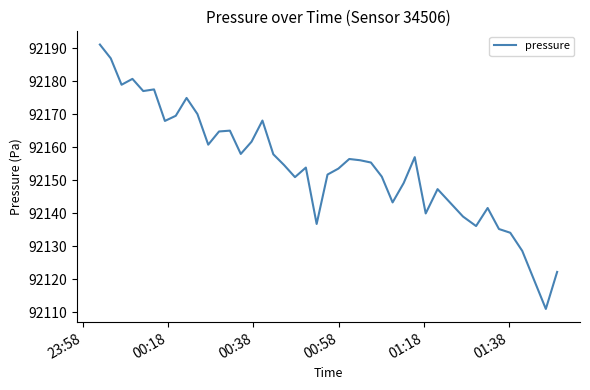

What is the minimum value shown in the chart?

92110.9